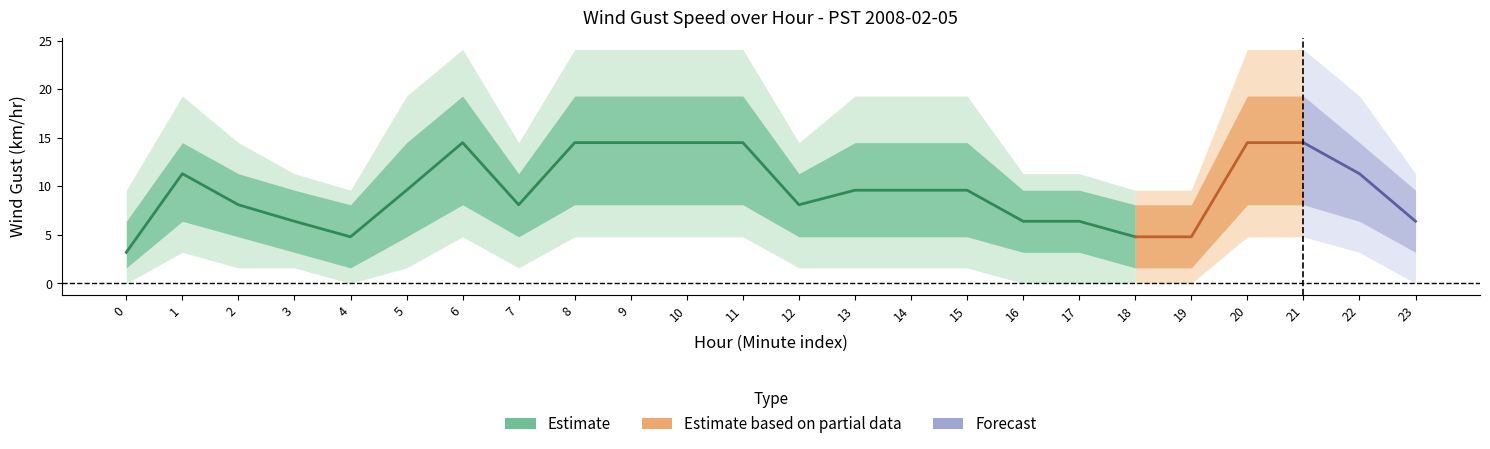

Reading left to right, list all the values displayed in this chart.

mean: 0=3.2	1=11.3	2=8.1	3=6.4	4=4.8	5=9.6	6=14.5	7=8.1	8=14.5	9=14.5	10=14.5	11=14.5	12=8.1	13=9.6	14=9.6	15=9.6	16=6.4	17=6.4	18=4.8	19=4.8	20=14.5	21=14.5	22=11.3	23=6.4
lower1: 0=1.6	1=6.4	2=4.8	3=3.2	4=1.6	5=4.8	6=8.1	7=4.8	8=8.1	9=8.1	10=8.1	11=8.1	12=4.8	13=4.8	14=4.8	15=4.8	16=3.2	17=3.2	18=1.6	19=1.6	20=8.1	21=8.1	22=6.4	23=3.2
upper1: 0=6.4	1=14.5	2=11.3	3=9.6	4=8.1	5=14.5	6=19.3	7=11.3	8=19.3	9=19.3	10=19.3	11=19.3	12=11.3	13=14.5	14=14.5	15=14.5	16=9.6	17=9.6	18=8.1	19=8.1	20=19.3	21=19.3	22=14.5	23=9.6
lower2: 0=0.0	1=3.2	2=1.6	3=1.6	4=0.0	5=1.6	6=4.8	7=1.6	8=4.8	9=4.8	10=4.8	11=4.8	12=1.6	13=1.6	14=1.6	15=1.6	16=0.0	17=0.0	18=0.0	19=0.0	20=4.8	21=4.8	22=3.2	23=0.0
upper2: 0=9.6	1=19.3	2=14.5	3=11.3	4=9.6	5=19.3	6=24.1	7=14.5	8=24.1	9=24.1	10=24.1	11=24.1	12=14.5	13=19.3	14=19.3	15=19.3	16=11.3	17=11.3	18=9.6	19=9.6	20=24.1	21=24.1	22=19.3	23=11.3